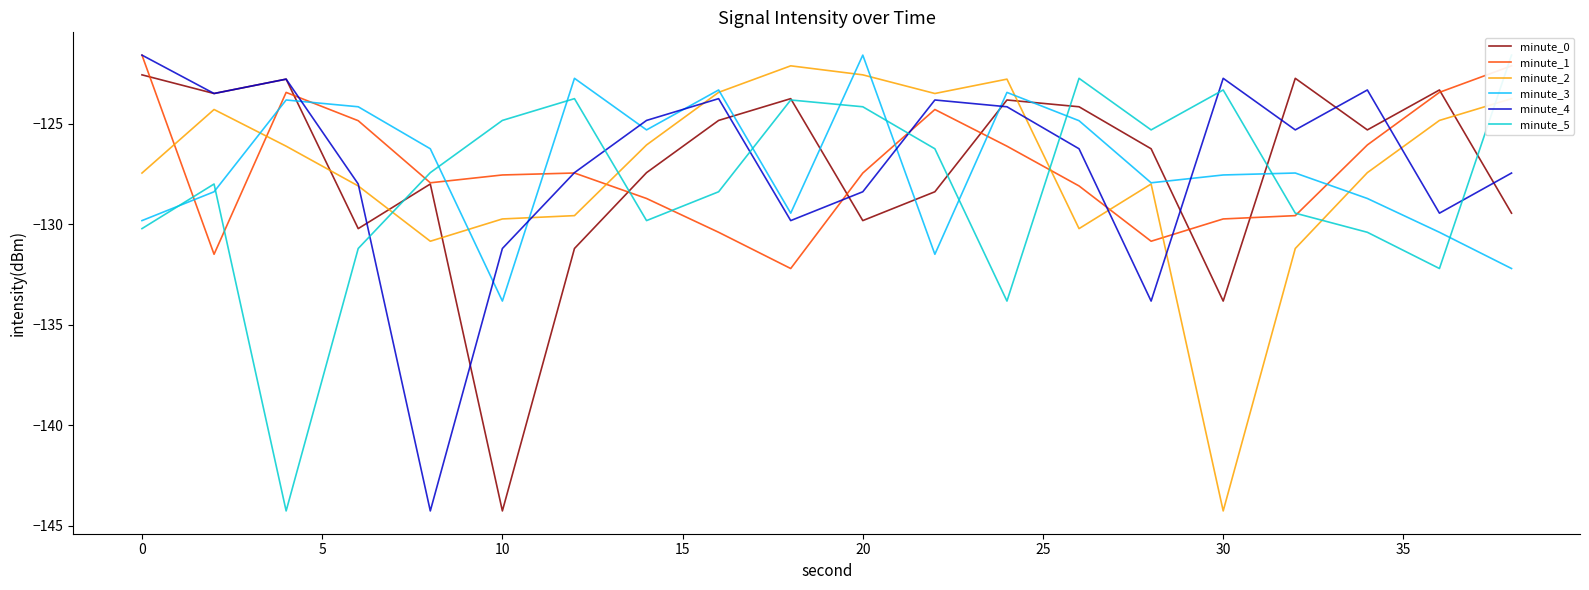

The minute_0 series shows -133.8 at 30. True or false?

True